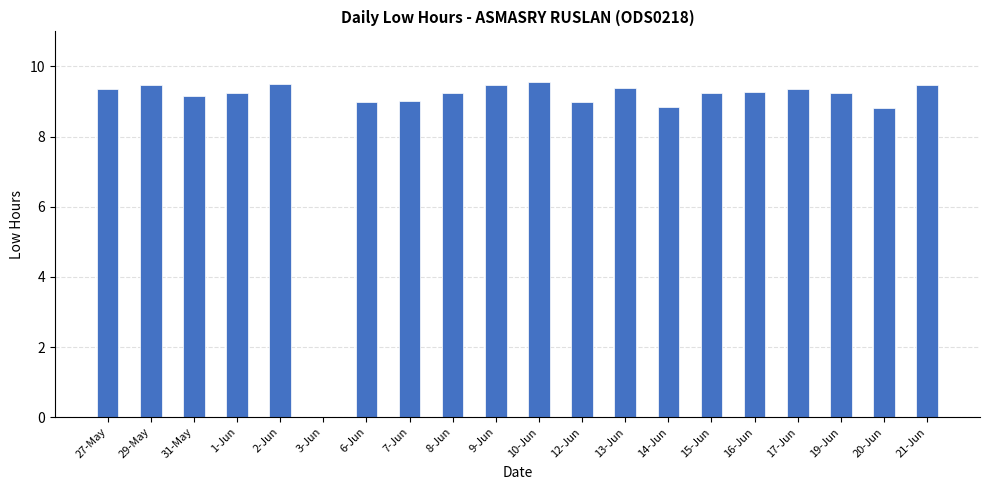

The chart shows a value of 9.0 at 7-Jun. True or false?

True